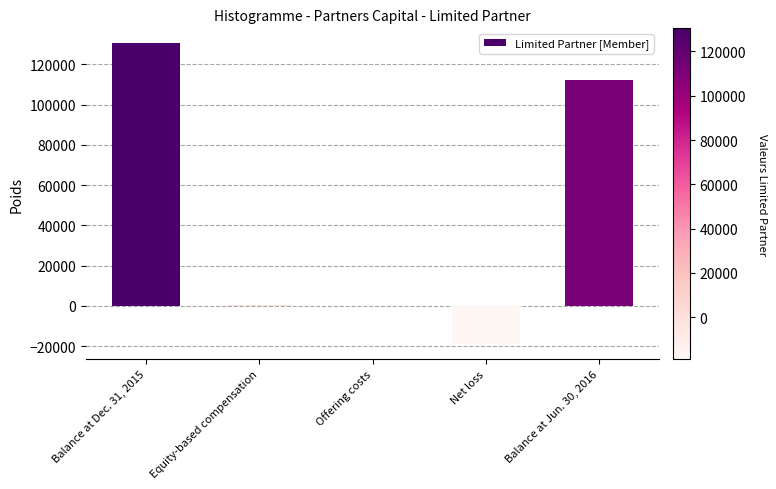

What is the approximate value at Net loss?

-18855